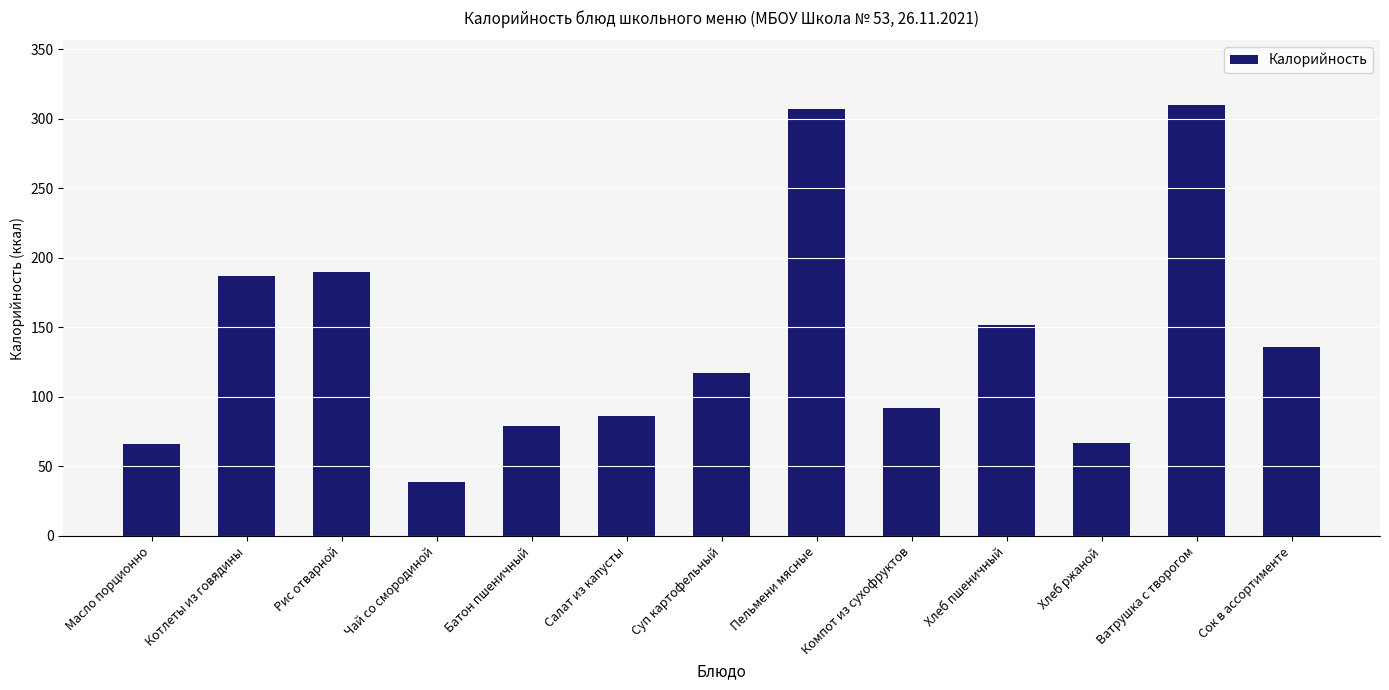

The value at Батон пшеничный is 106. True or false?

False